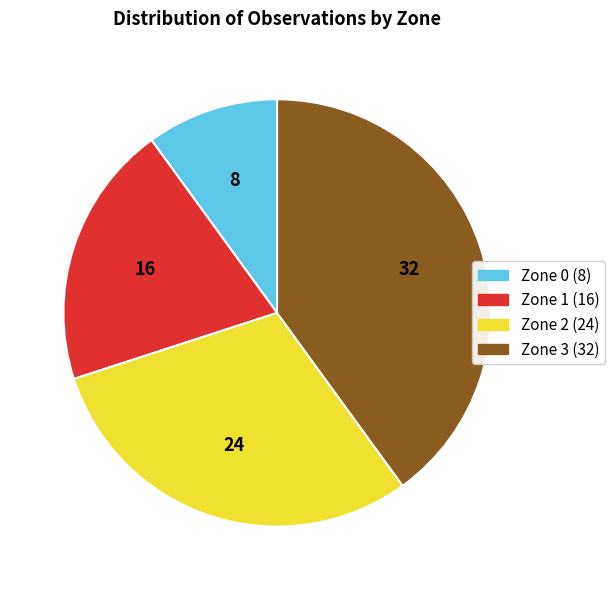

Do Zone 1 and Zone 0 together represent more than half of the pie?

No